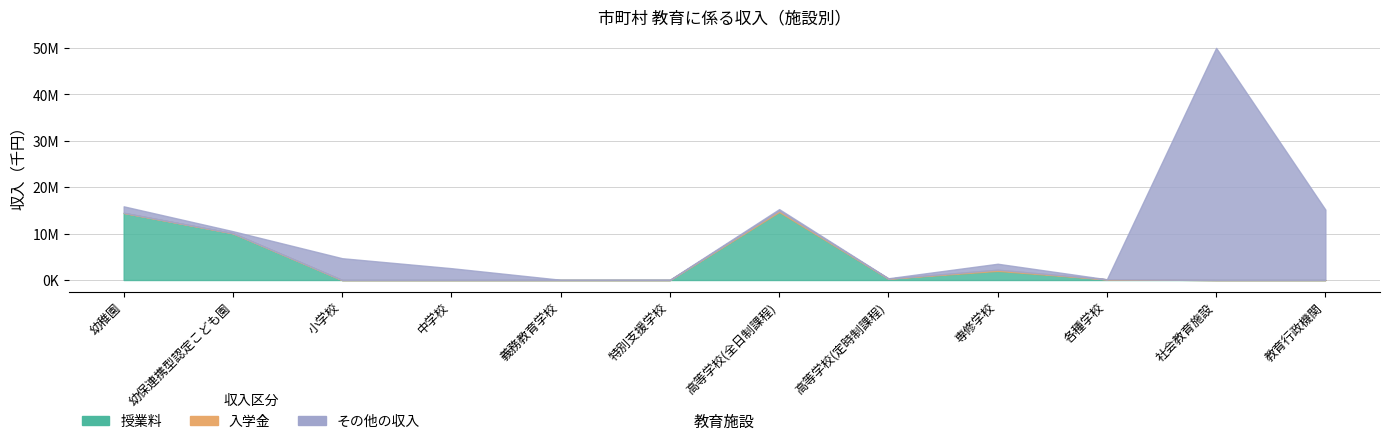

The その他の収入 series shows 2548794 at 中学校. True or false?

True